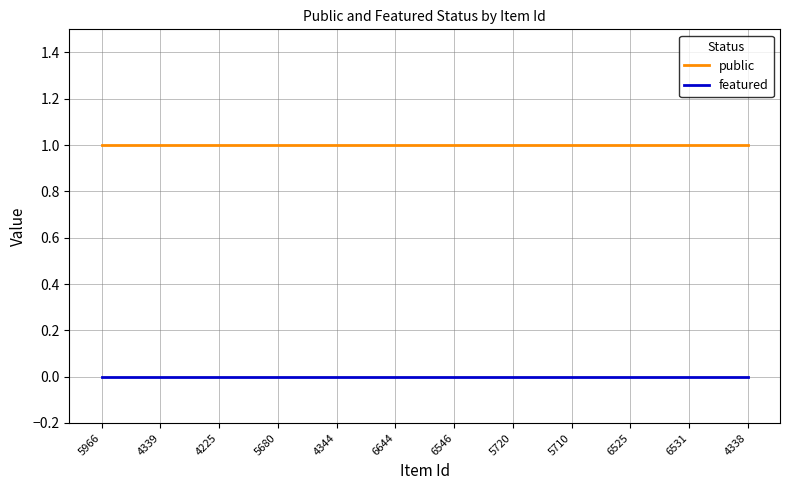

Rank the series at 6525 from highest to lowest value.

public, featured